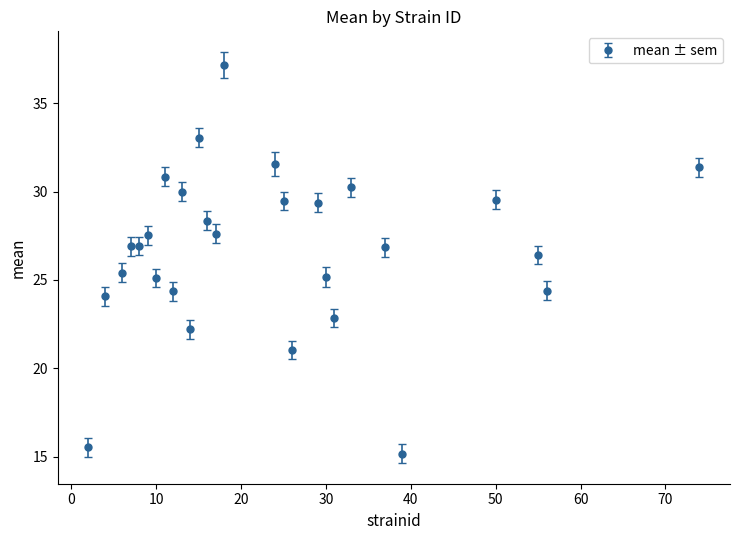

What is the value of the 27th point from the left?

24.4